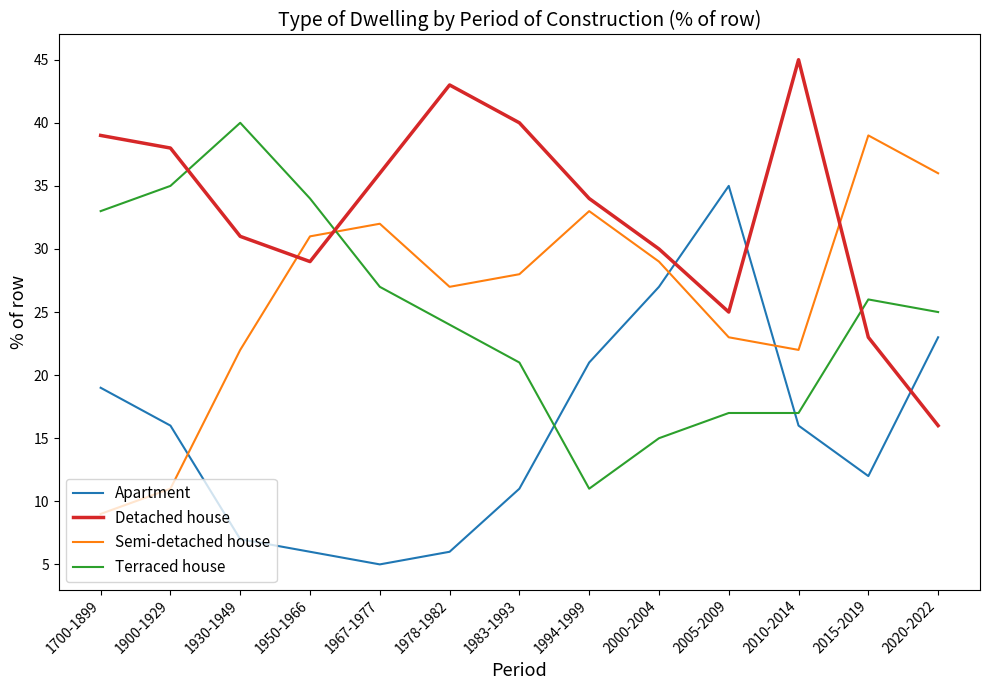

At 1900-1929, list the series in order from largest to smallest.

Detached house, Terraced house, Apartment, Semi-detached house